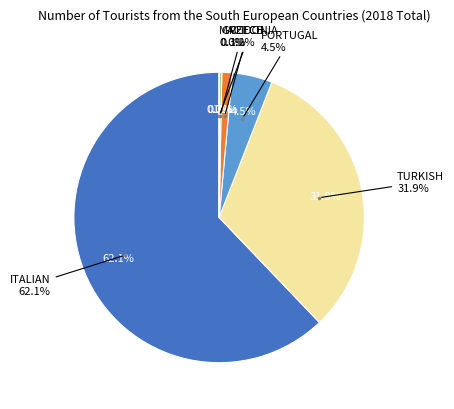

What is the change in value from GREECE to MACIDONIA?

-85